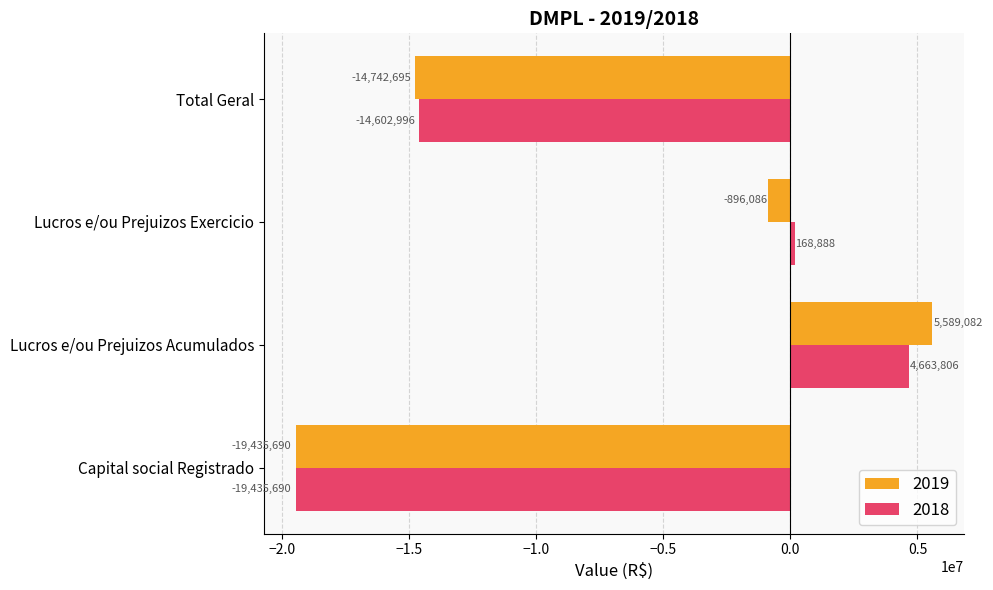

Which series changed the most between Capital social Registrado and Lucros e/ou Prejuizos Acumulados?

2019